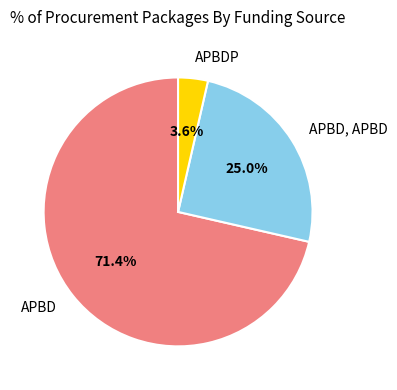

What portion of the pie excludes APBDP?

96.4%